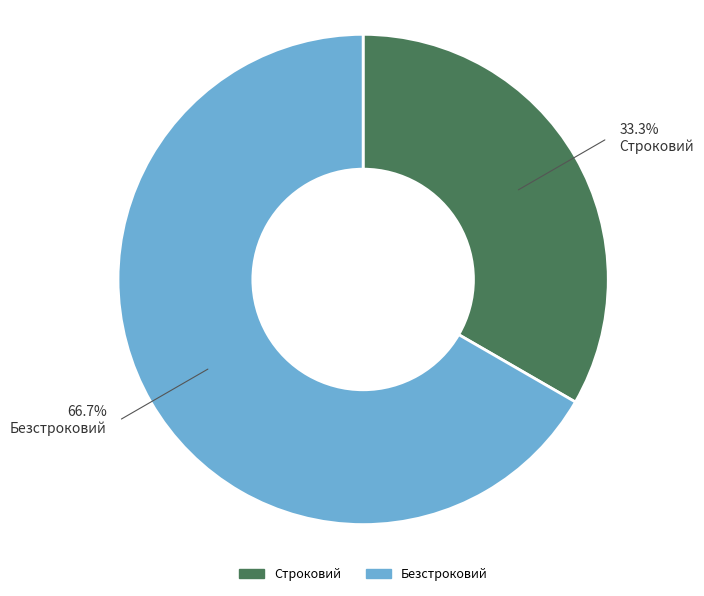

Which slice is the largest?

Безстроковий